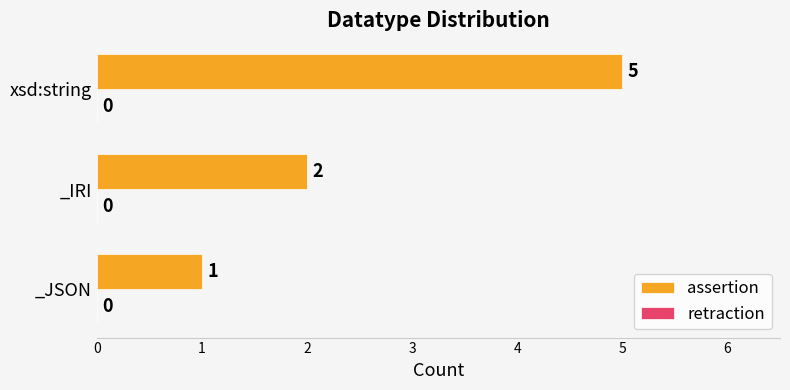

What is the change in value from _JSON to _IRI?

+1